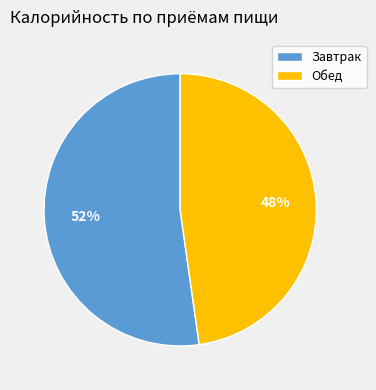

Is the sum of Обед and Завтрак greater than half?

Yes